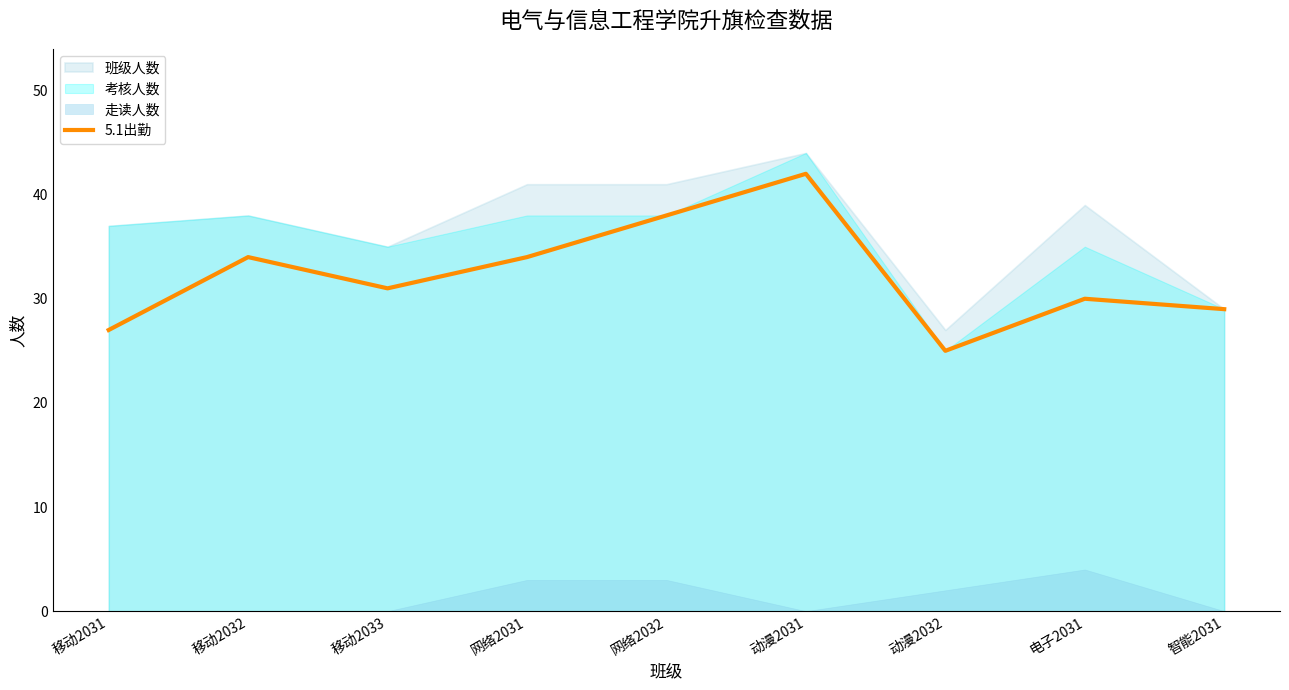

Is it true that the value at 移动2033 is 31?

True